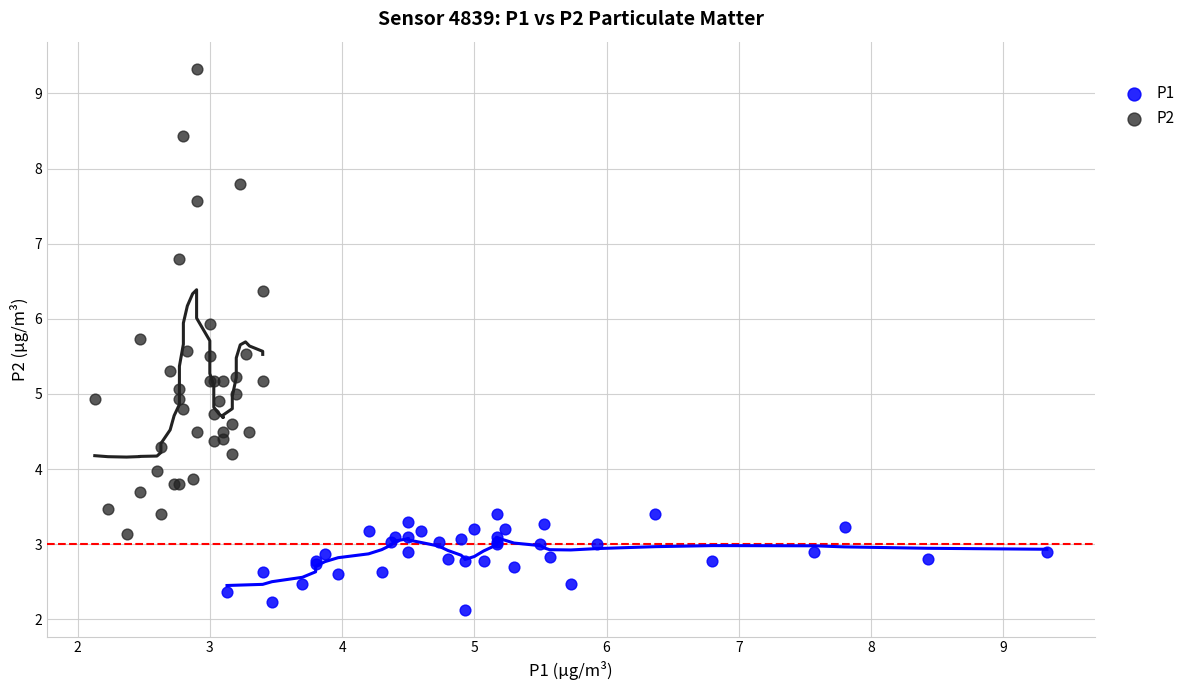

Which series has the widest spread of Y values?

P2